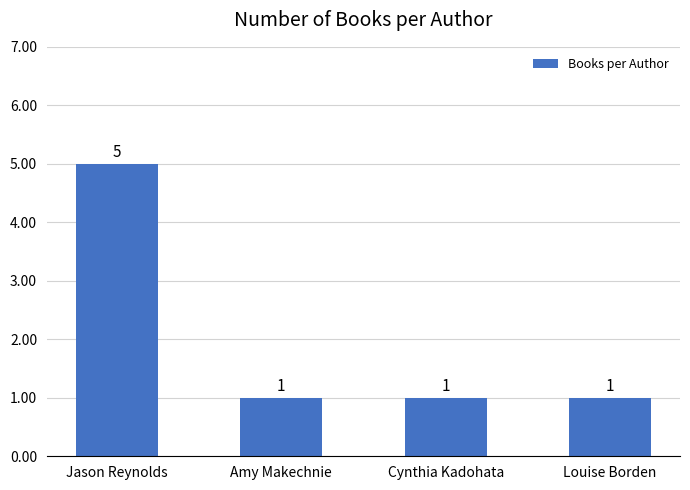

Does the chart contain any negative values?

No